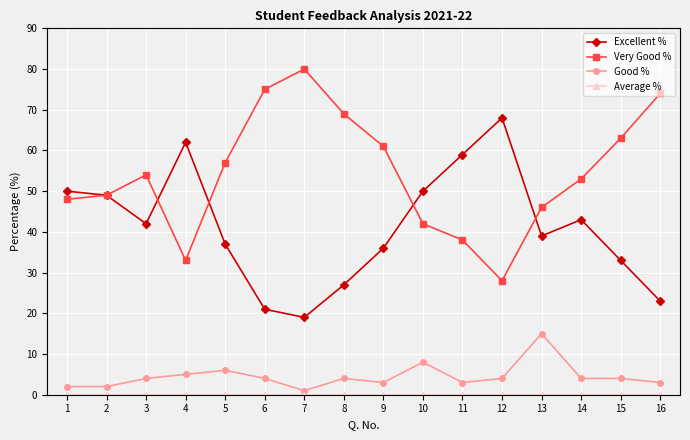

Is it true that Very Good % equals 49 at 2?

True